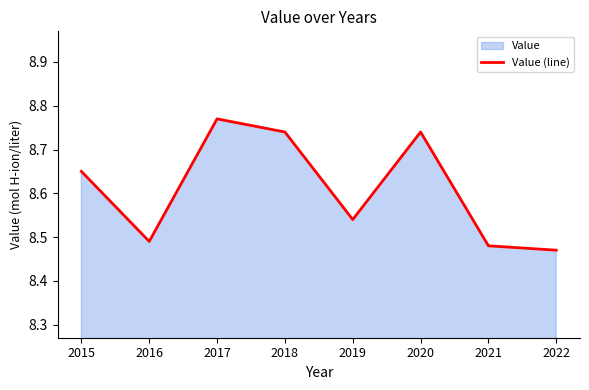

Count the values in the range 8 to 9.

8